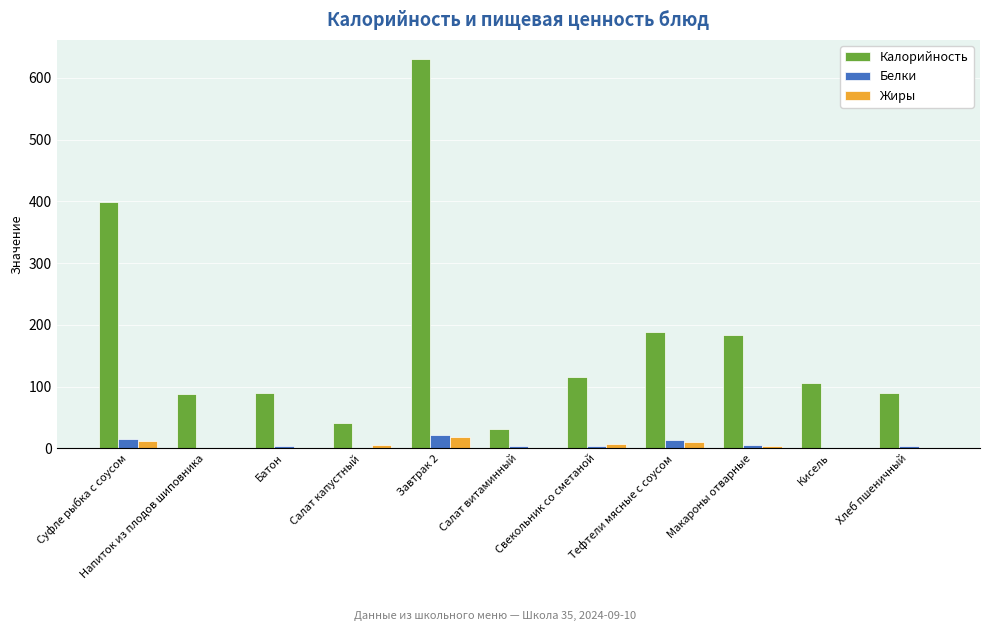

What is the sum of all Жиры values?

59.3